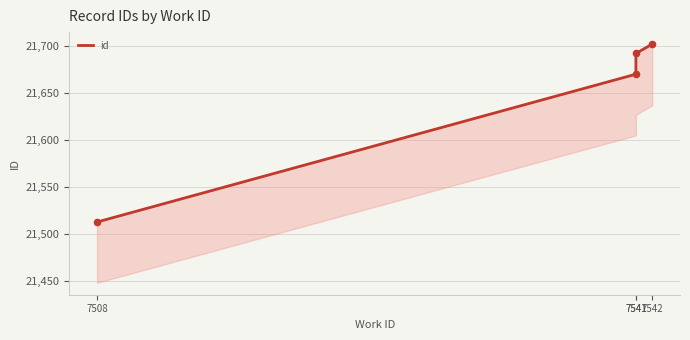

Between 7541 and 7541, which is larger?

7541